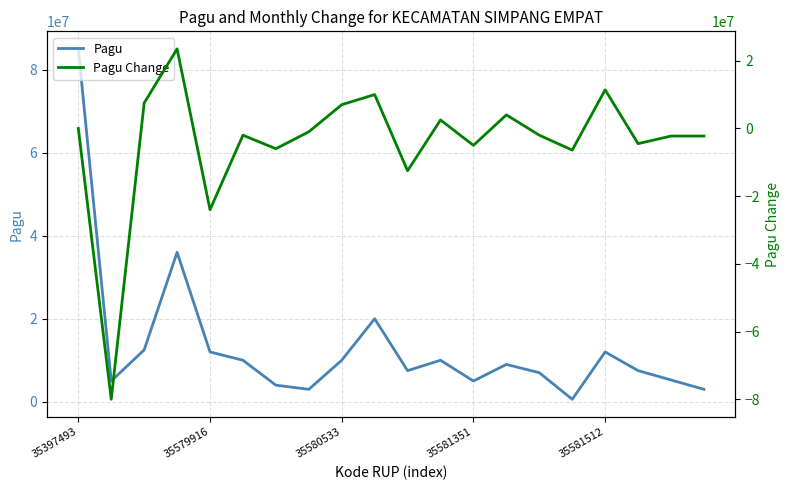

What is the difference between the maximum and minimum values in the Pagu Change series?

103499000